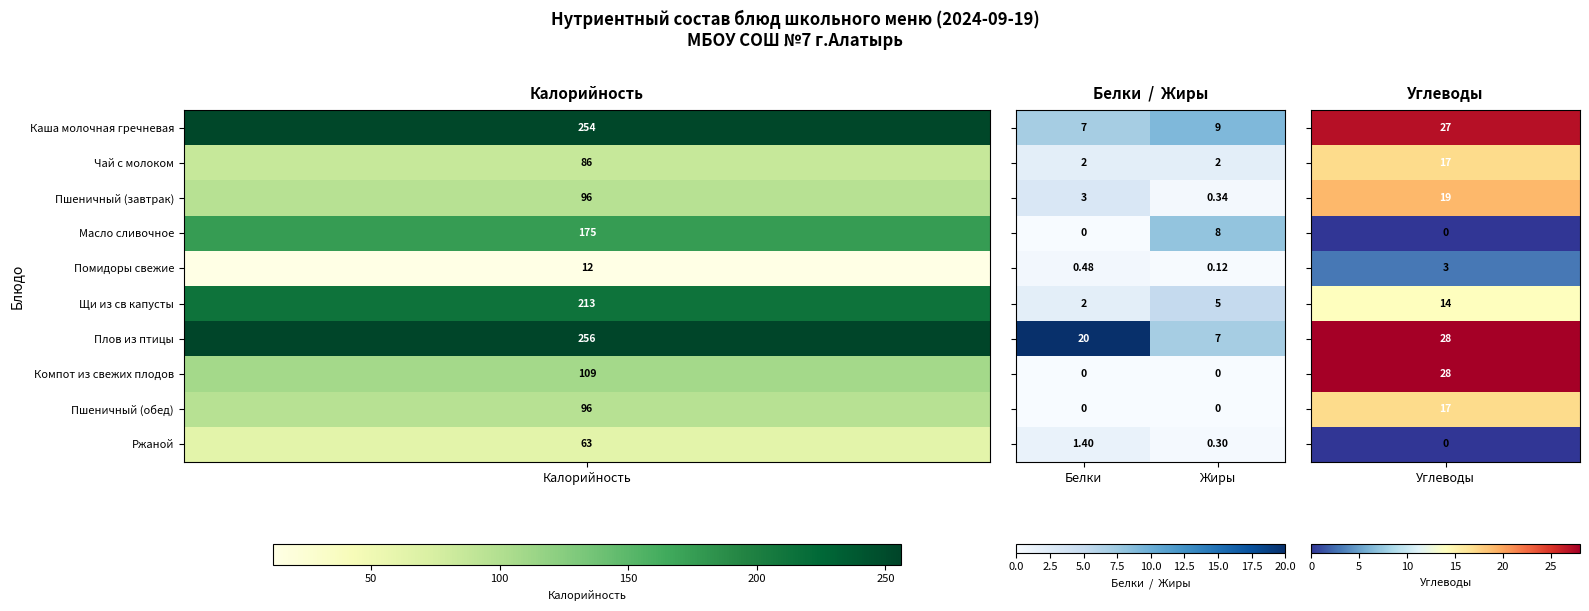

At which category is the sum across all series the highest?

Белки